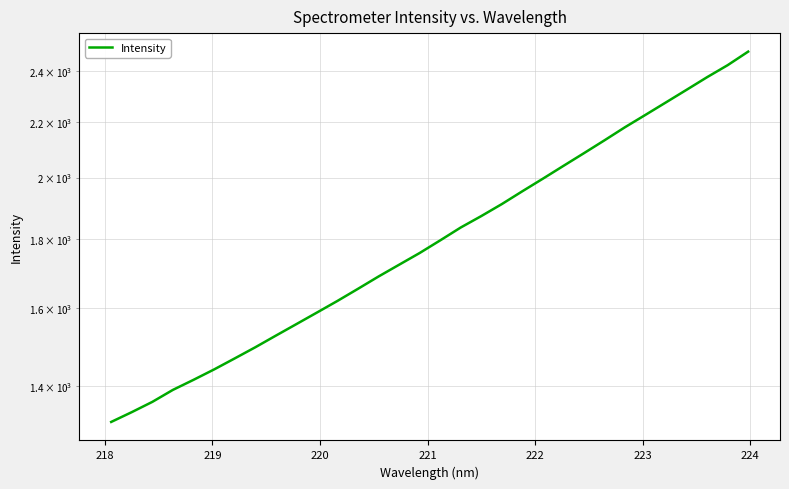

Is this an area chart (filled region under the line)?

No